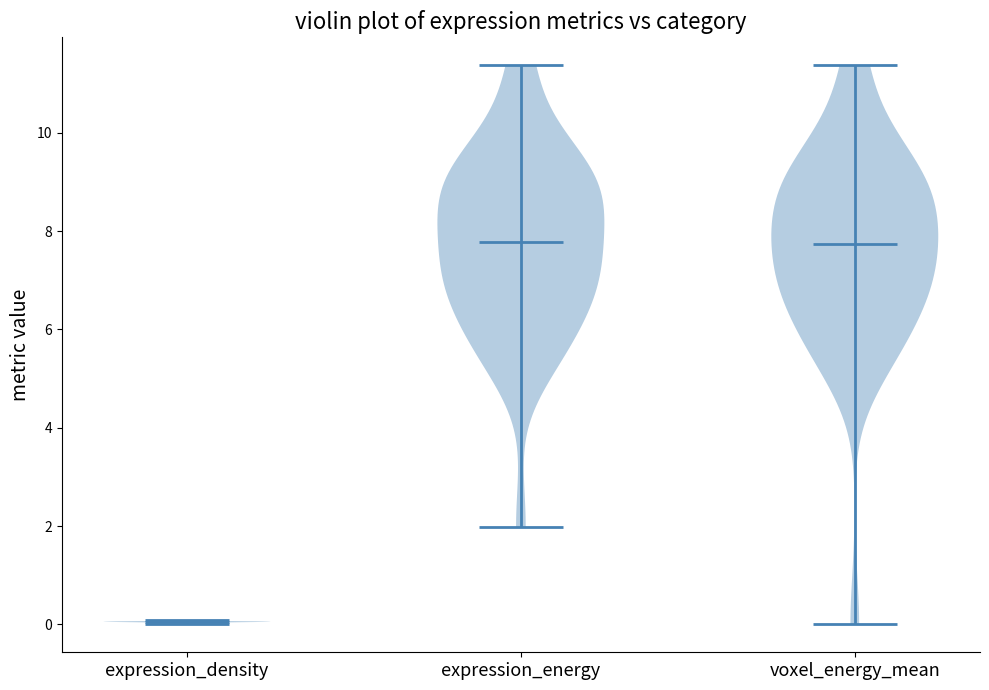

Reading left to right, read every violin against the y-axis: where its median line is, and the lowest and highest points it reaches. The values are not printed on the chart, so give them approximately, as read against the axis.

expression_density: median line 0.0, lowest point 0.0, highest point 0.0
expression_energy: median line 7.8, lowest point 2.0, highest point 11.4
voxel_energy_mean: median line 7.8, lowest point 0.0, highest point 11.4